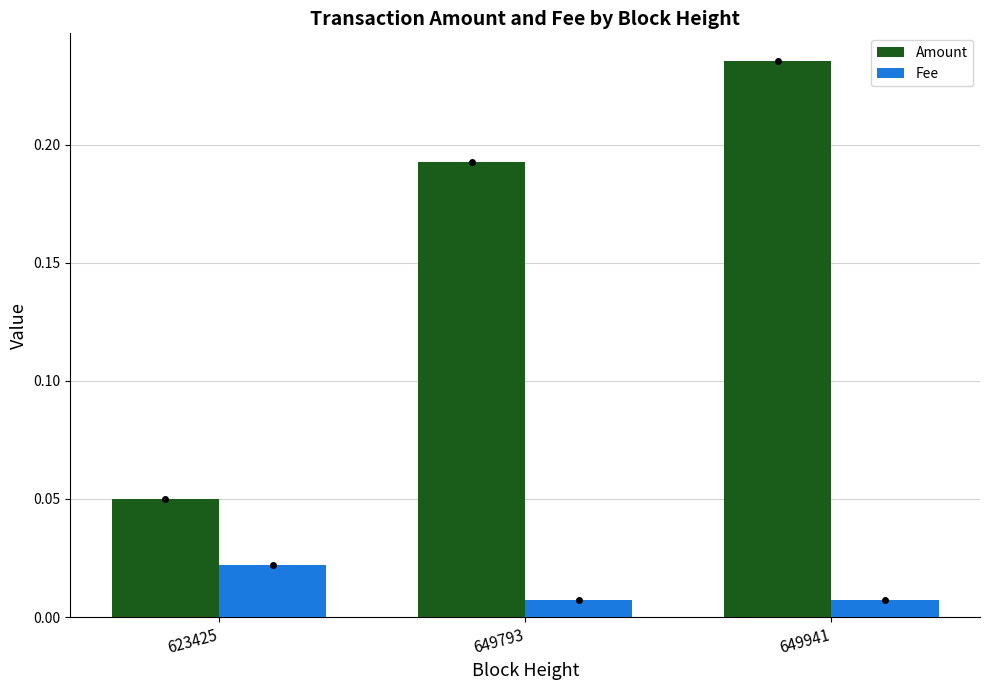

Which series has the largest range (max minus min)?

Amount